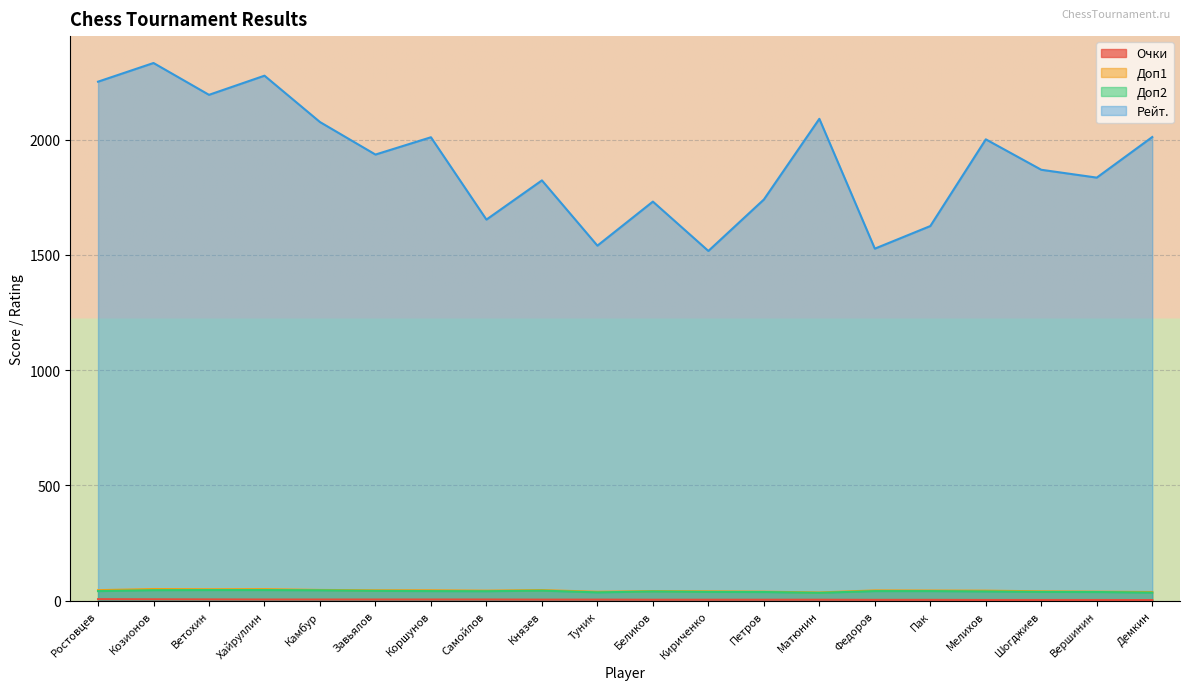

Is it true that Рейт. equals 2506.1 at Шогджиев?

False